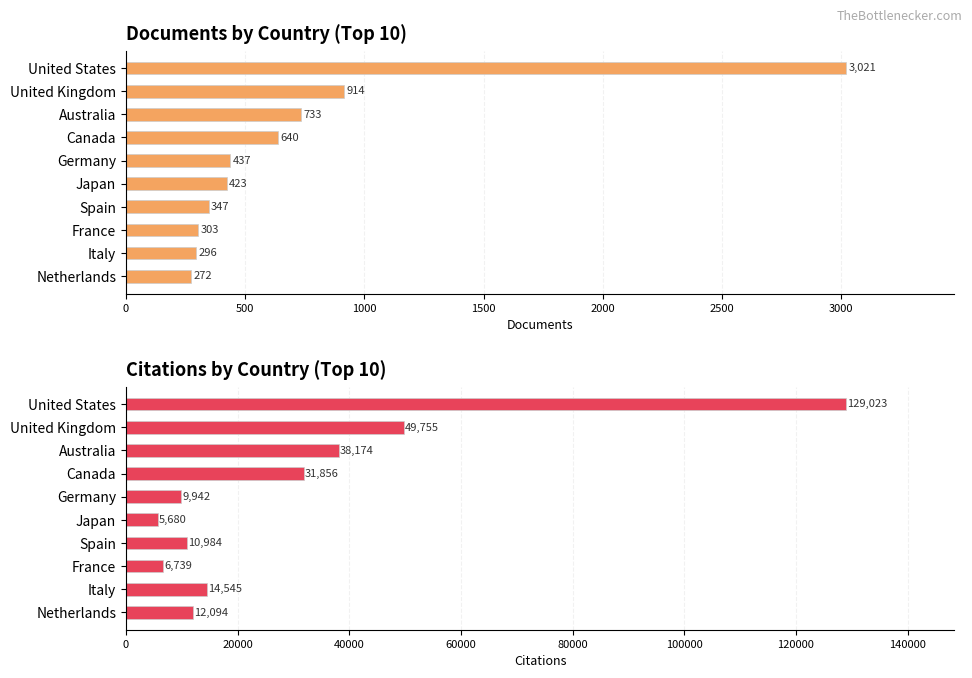

How many values in the Documents series are below 437?

5